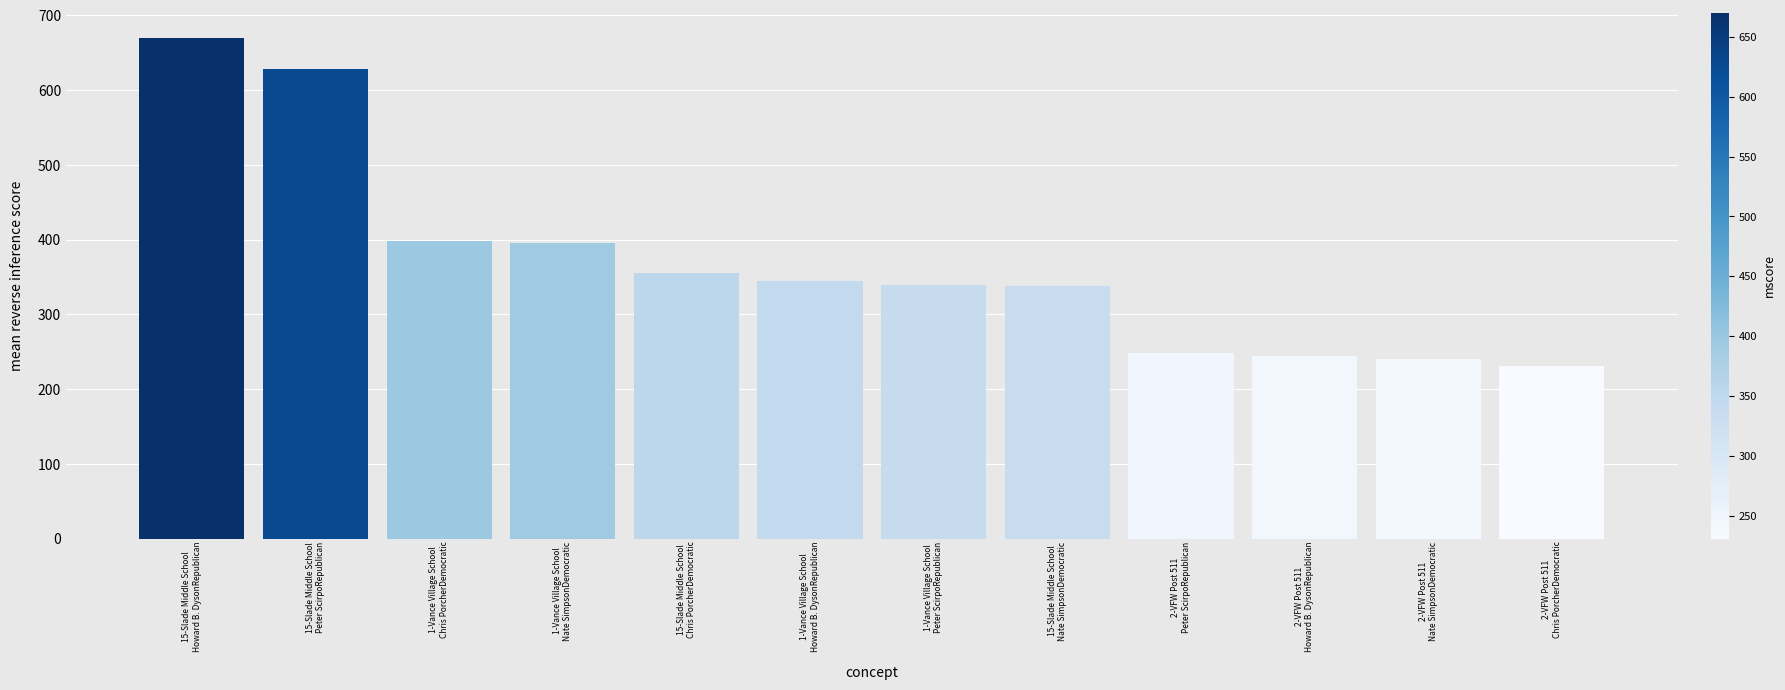

What is the smallest value displayed?

231